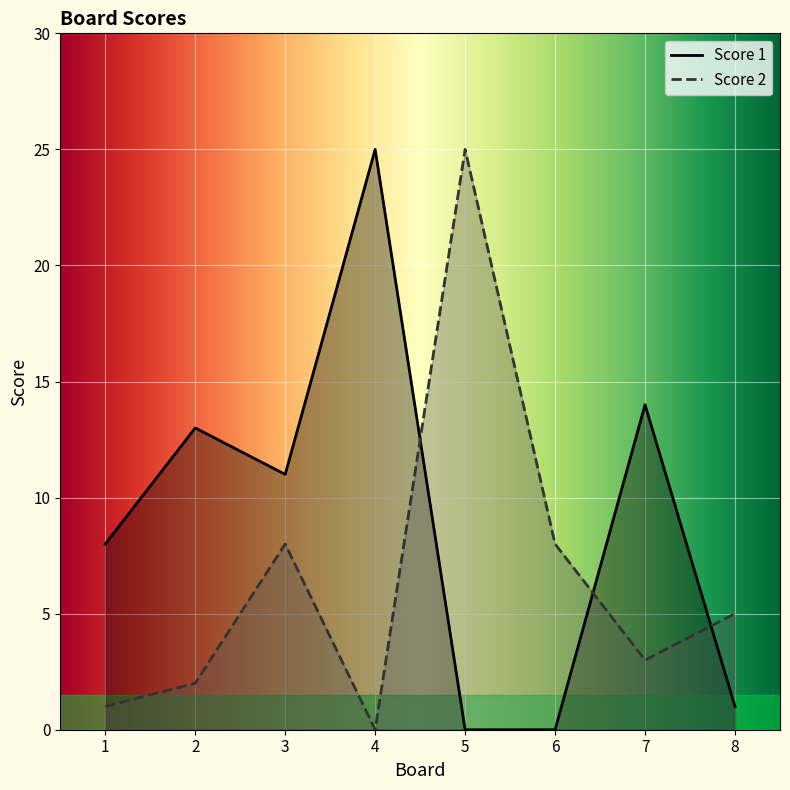

How many interior local valleys does the Score 2 series have?

2